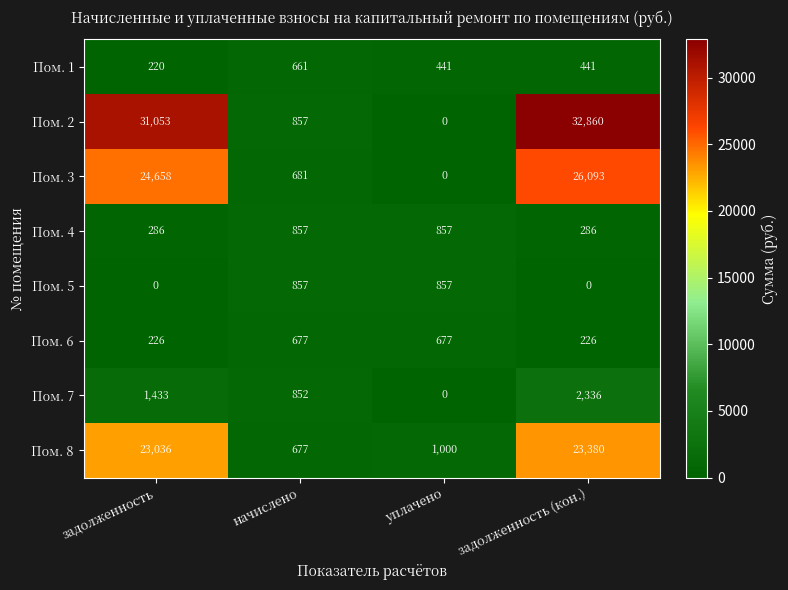

What is the difference between the second highest and minimum values in the Пом. 7 series?

1433